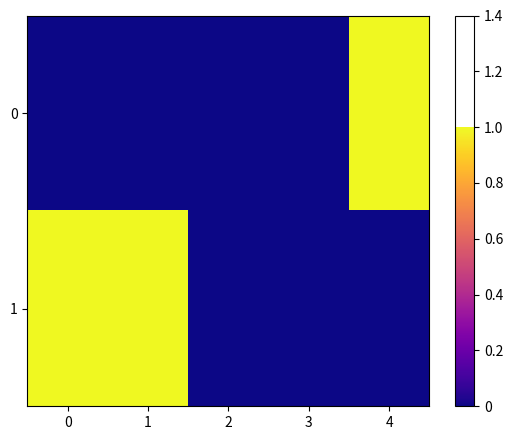

Reading left to right, extract all data points from this chart.

0: 0=0.0	1=0.0	2=0.0	3=0.0	4=1.0
1: 0=1.0	1=1.0	2=0.0	3=0.0	4=0.0